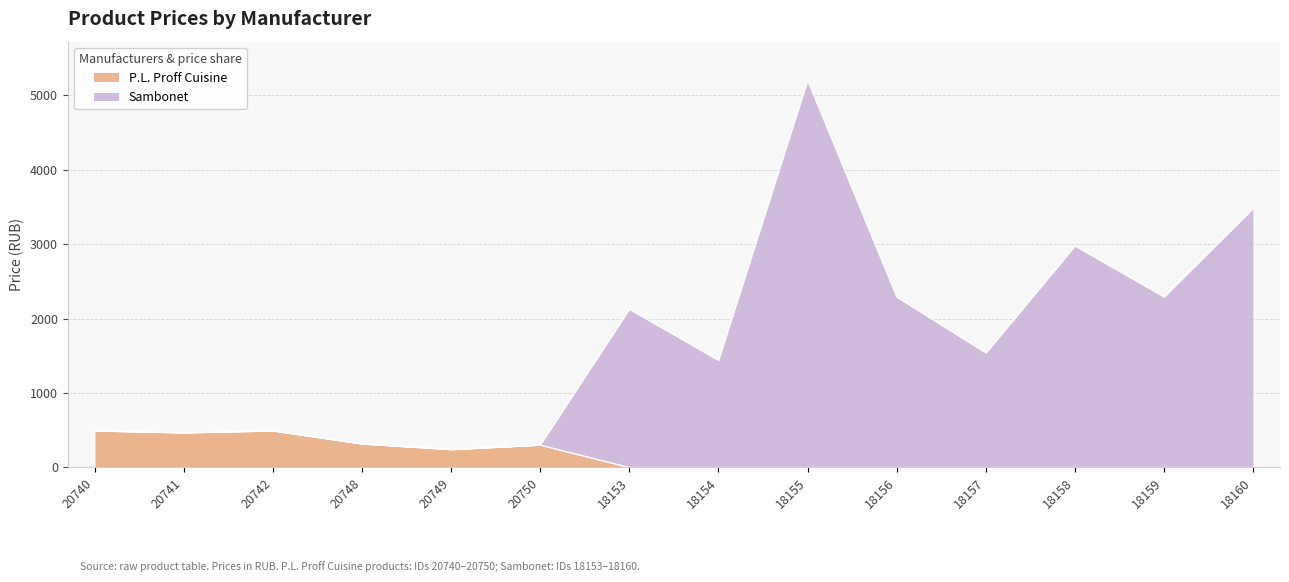

Read the P.L. Proff Cuisine value at 20741.

466.0